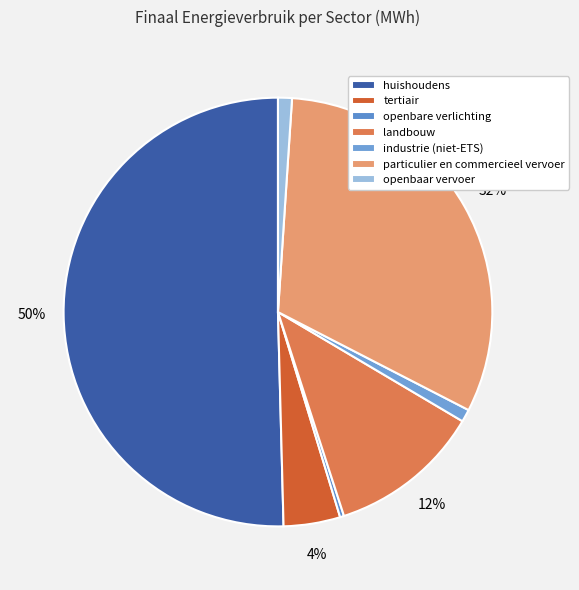

To the nearest percent, what is the average slice percentage?

14%